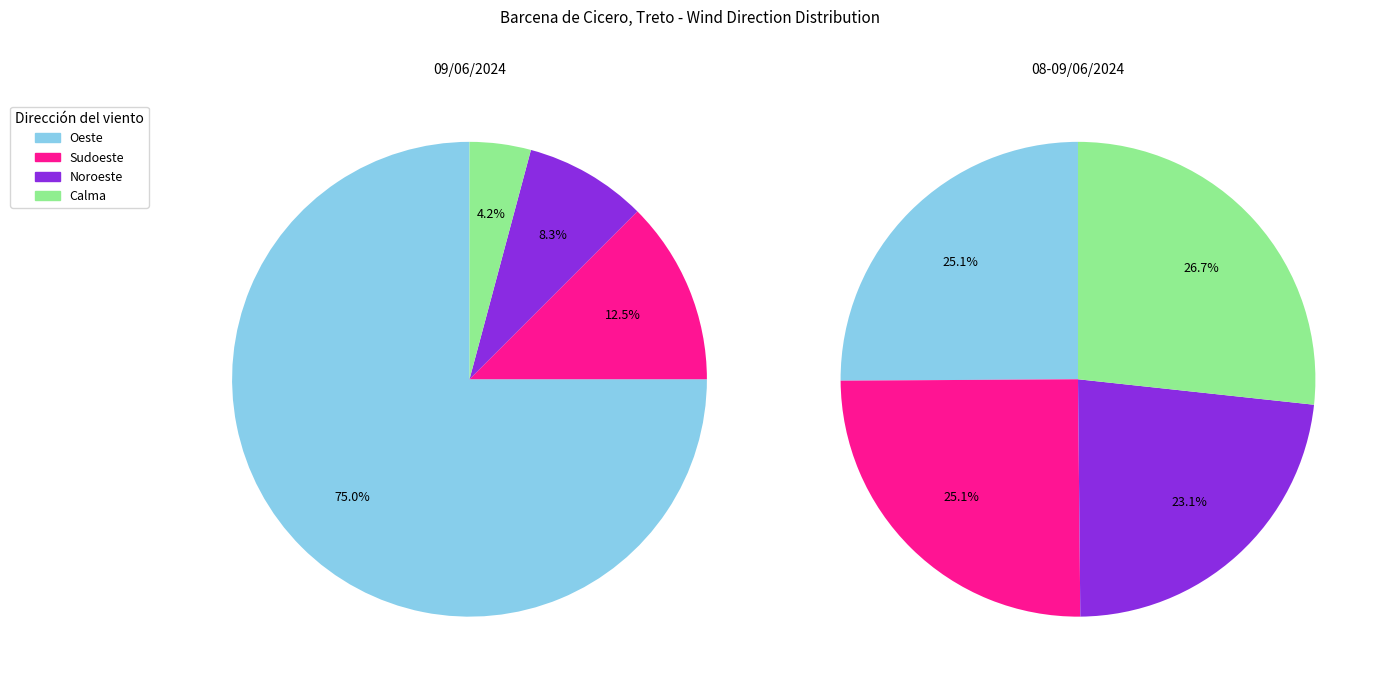

Which category has the biggest portion of the pie?

Oeste